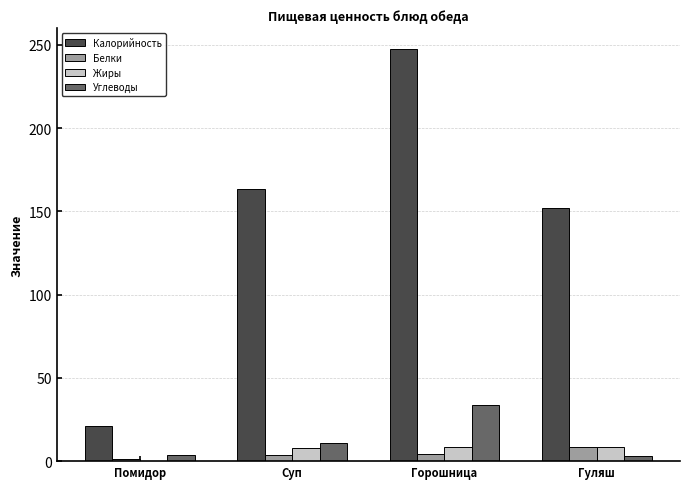

At which category does the chart reach its peak across all series?

Горошница